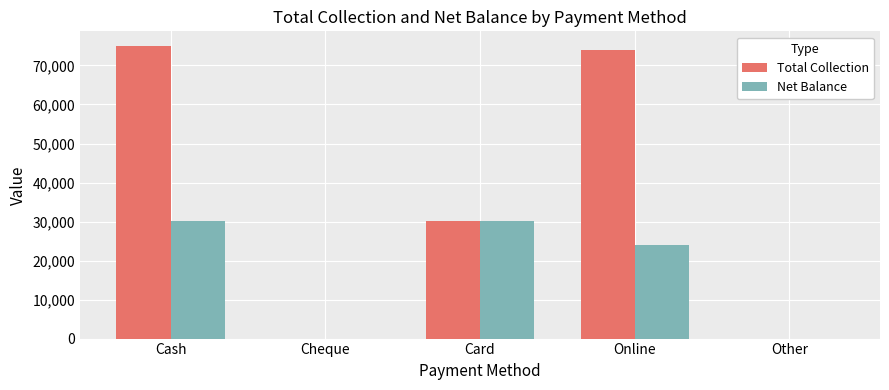

Count the number of data series in this chart.

2